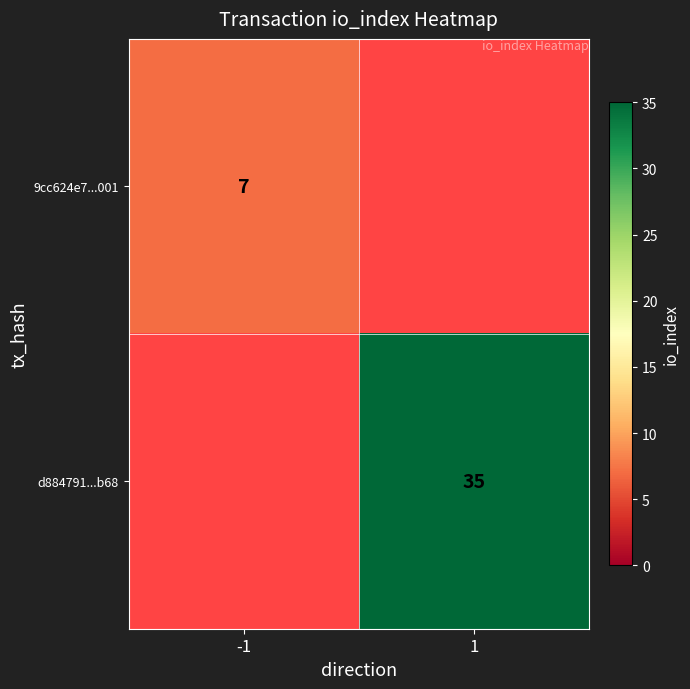

Is it true that 9cc624e7...001 equals 7 at -1?

True